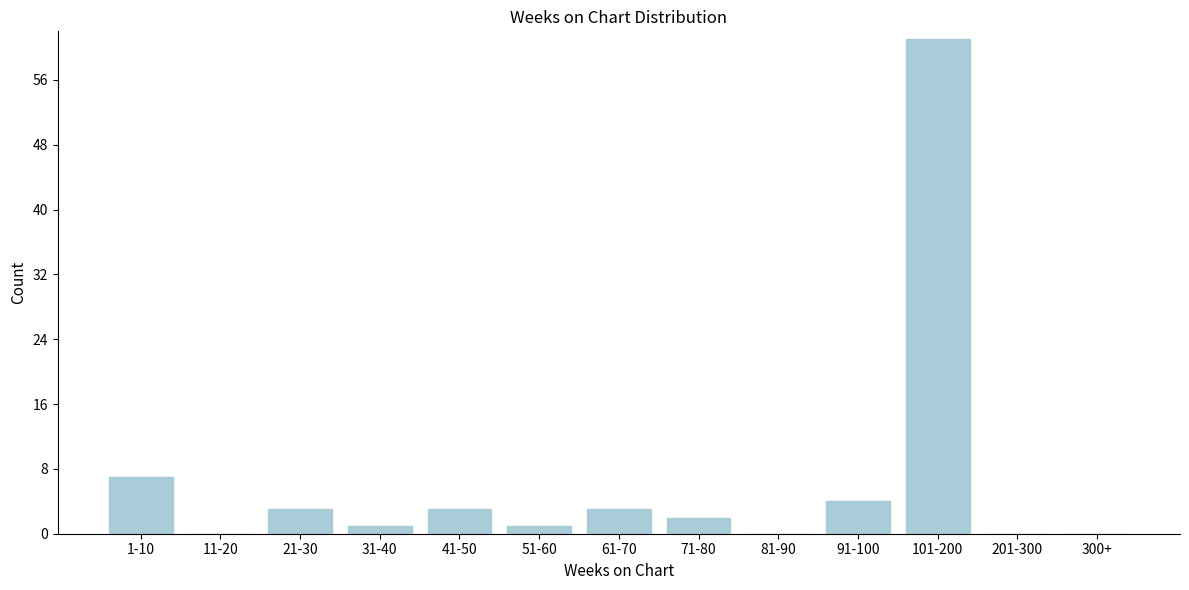

Reading right to left, transcribe all the data shown in this chart.

300+=0	201-300=0	101-200=61	91-100=4	81-90=0	71-80=2	61-70=3	51-60=1	41-50=3	31-40=1	21-30=3	11-20=0	1-10=7